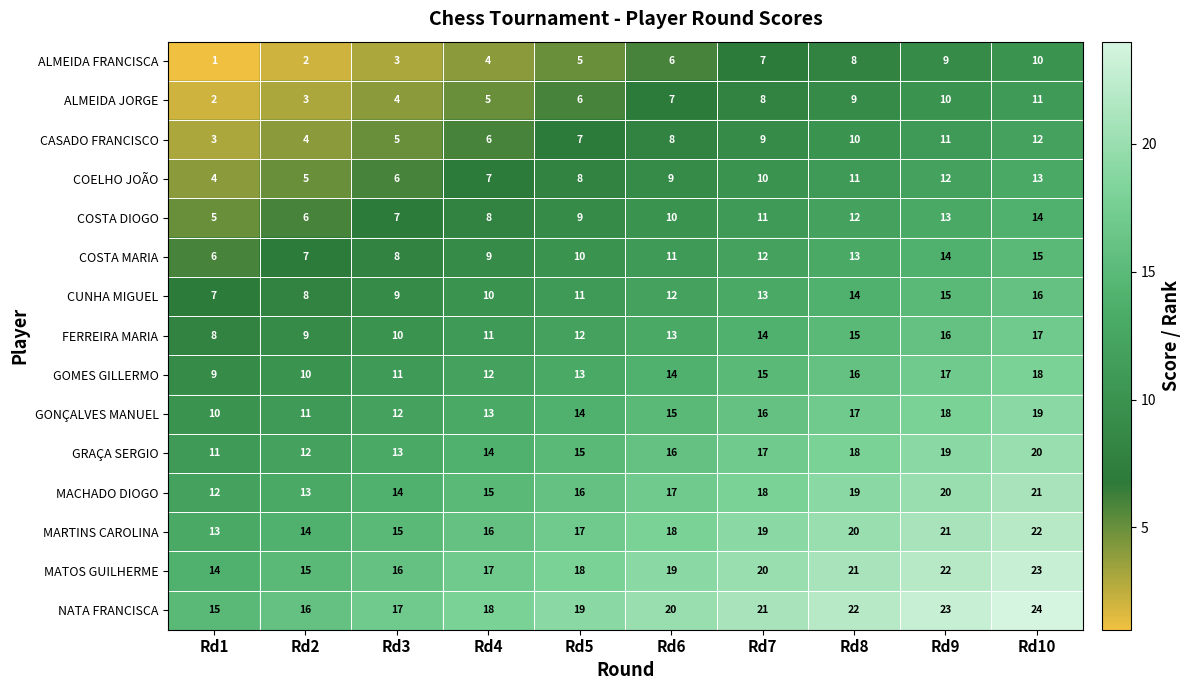

What is the spread (max minus min) of values at Rd4?

14